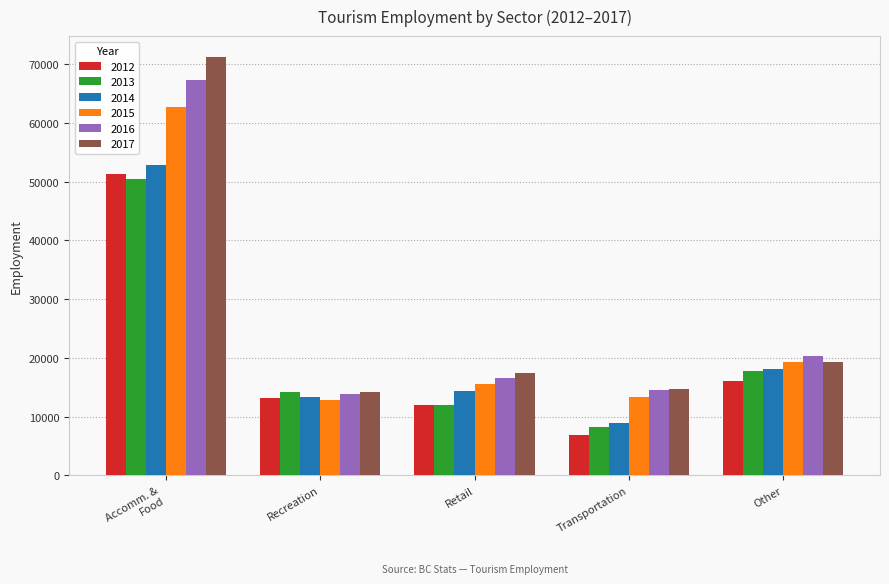

What is the spread (max minus min) of values at Retail?

5591